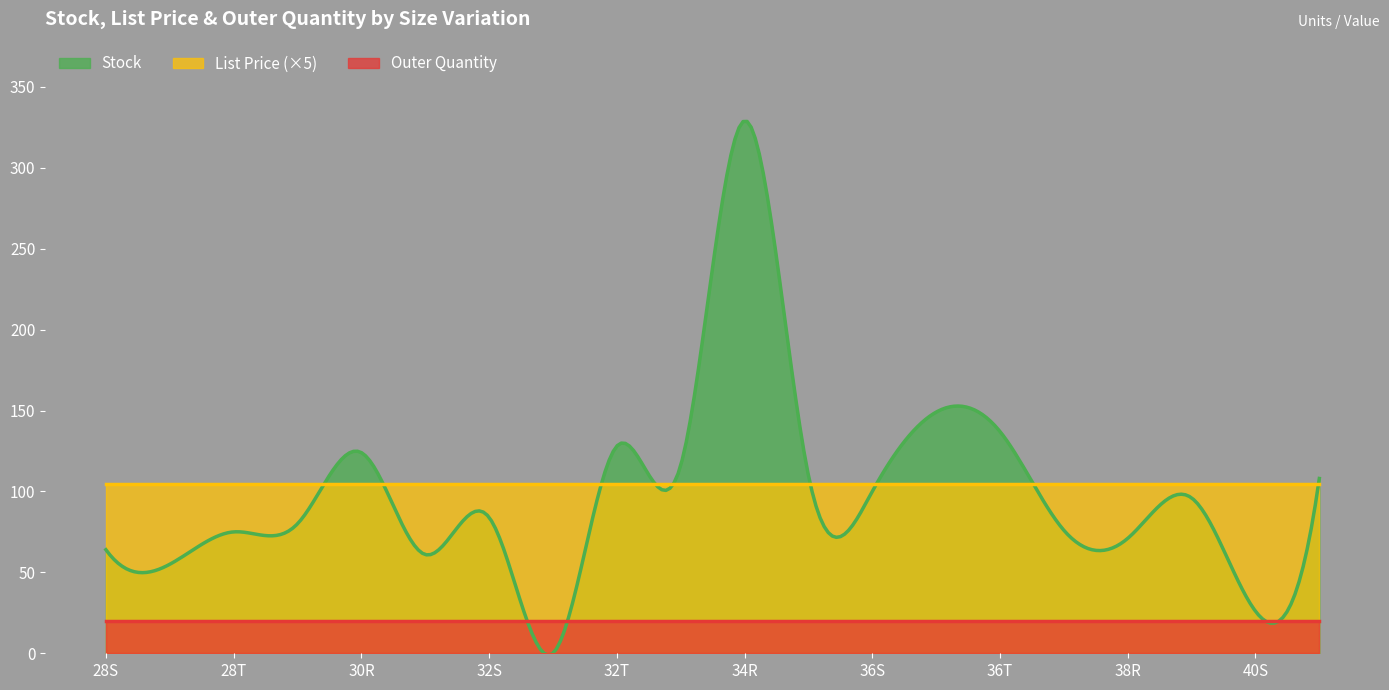

How many categories are shown in the chart?

300